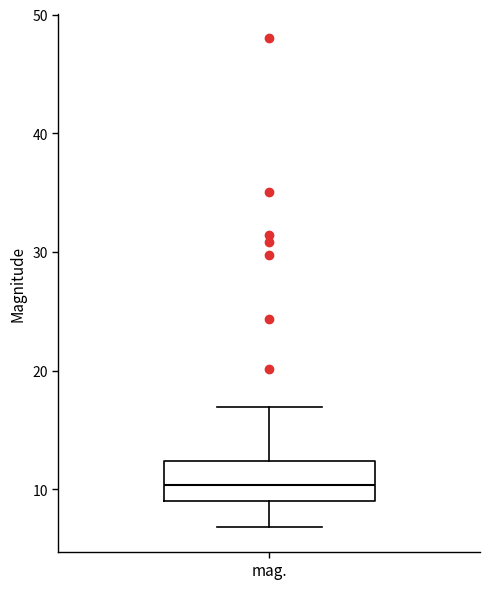

Where does the lower whisker of the box for mag. end on the y-axis? The values are not printed on the chart, so give them approximately, as read against the axis.

7